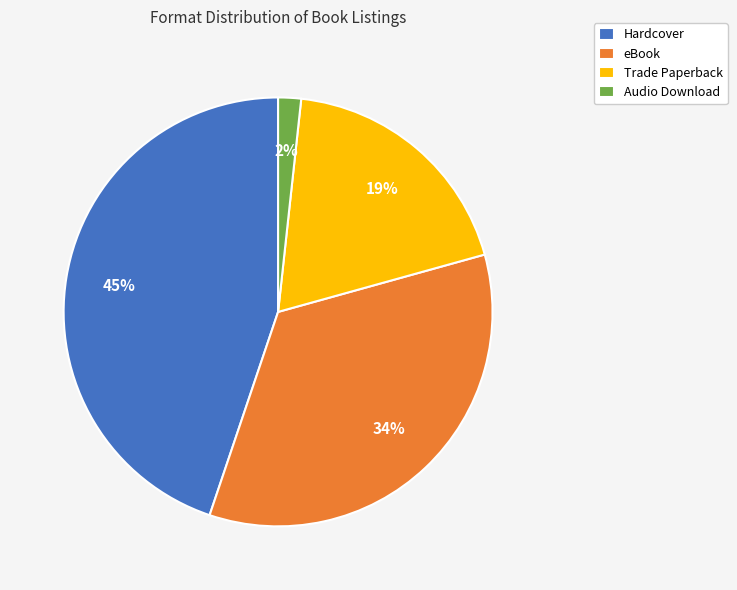

Combined, do Trade Paperback and Audio Download account for over 50%?

No